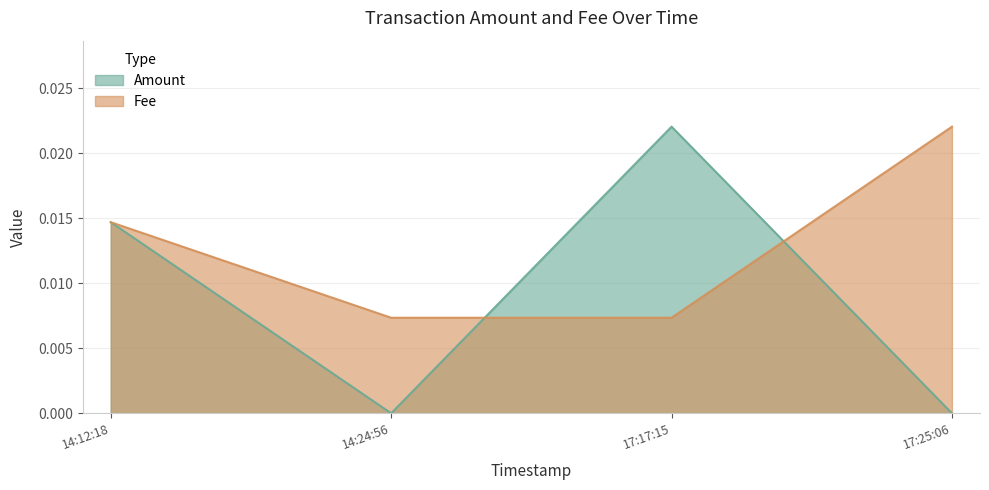

At which label is Amount closest to 0?

2021-11-21 17:25:06